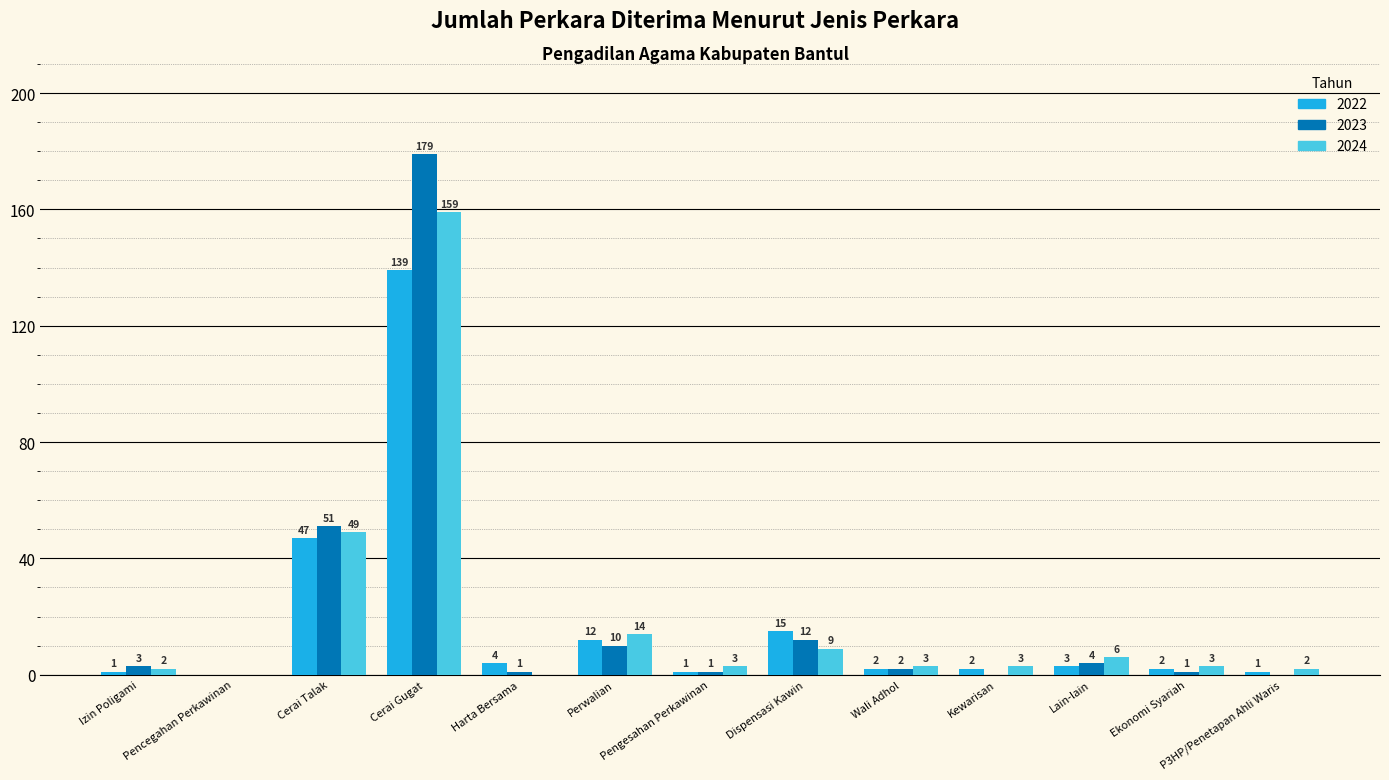

Which series has the largest total across all categories?

2023